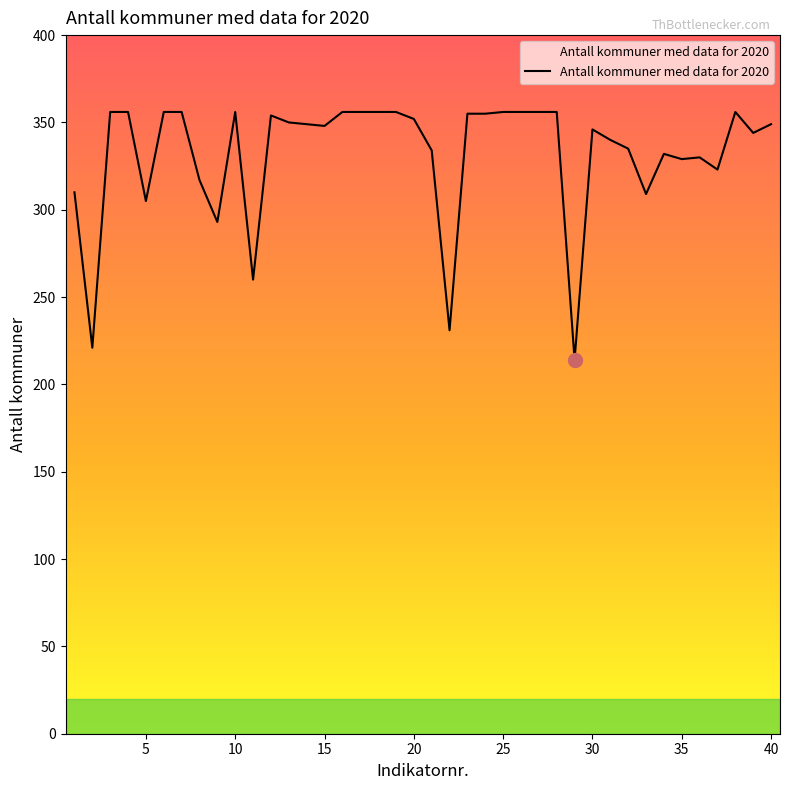

What is the greatest value displayed?

356